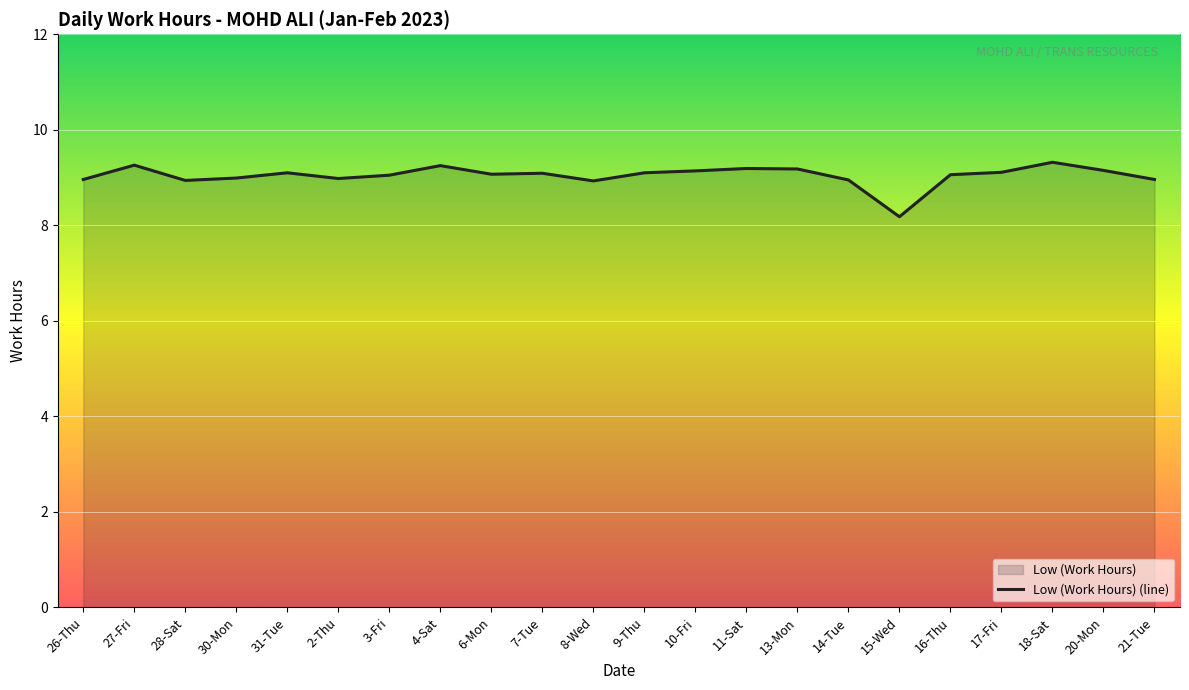

At which label does the data first exceed 9?

27-Fri